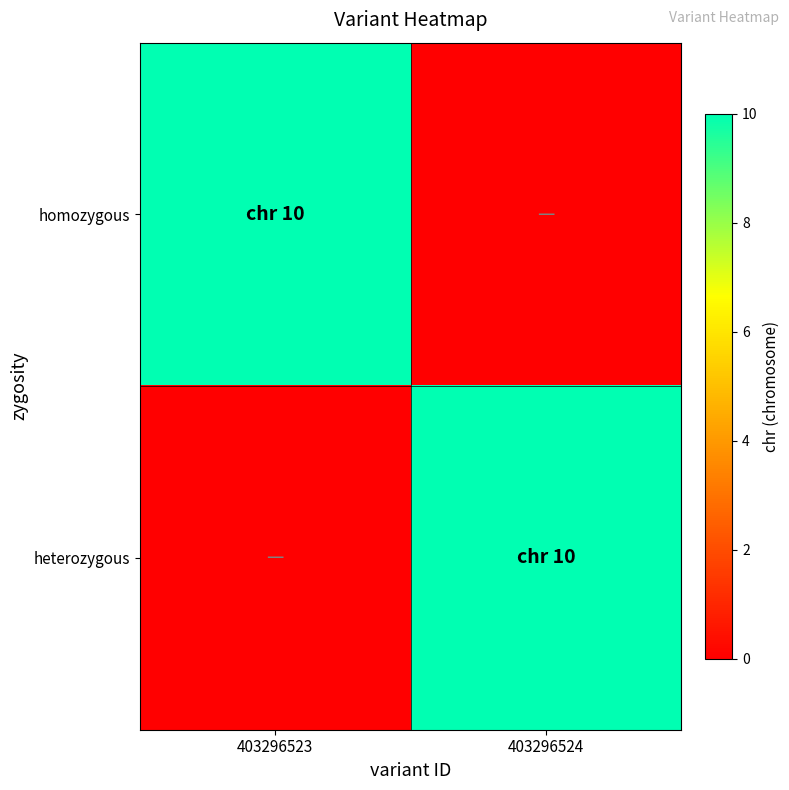

At how many categories does at least one series exceed 5?

2